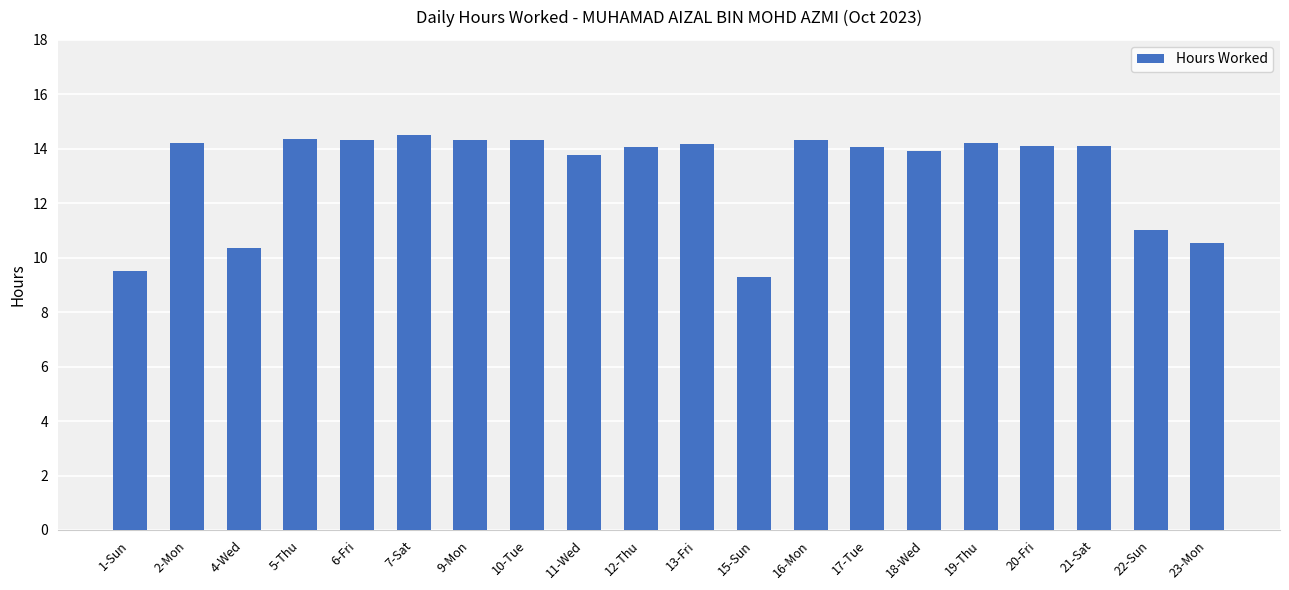

What is the sum of the values at 20-Fri and 16-Mon?

28.4